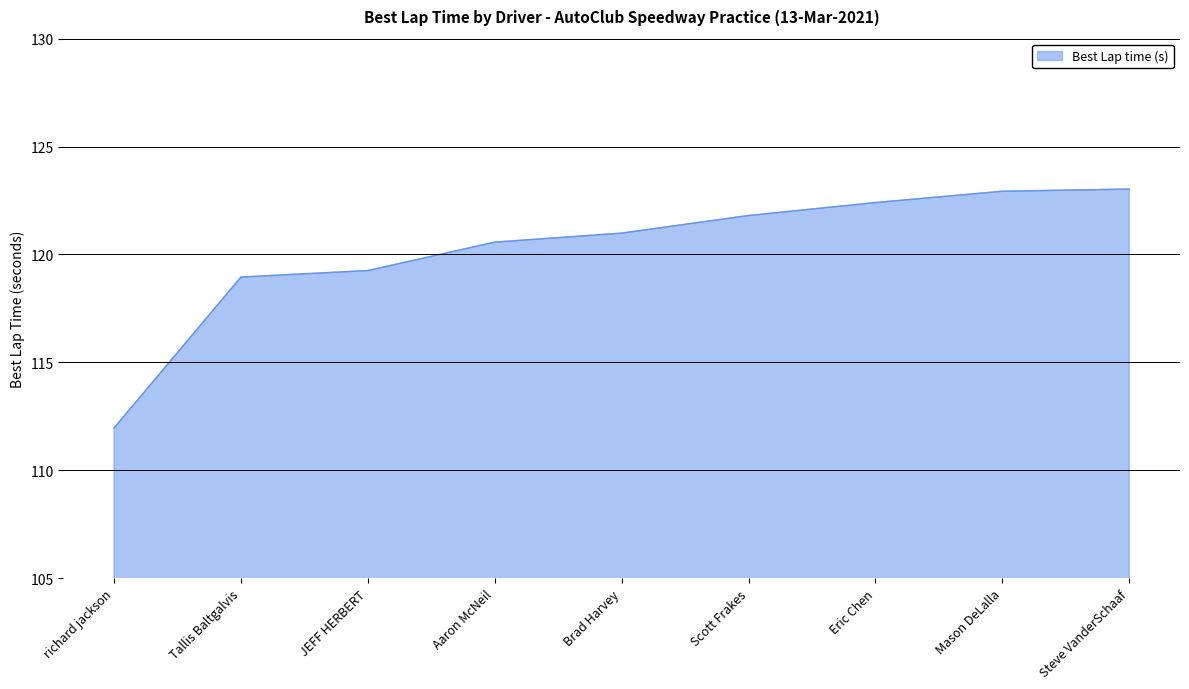

What is the change in value from Tallis Baltgalvis to Aaron McNeil?

+1.6